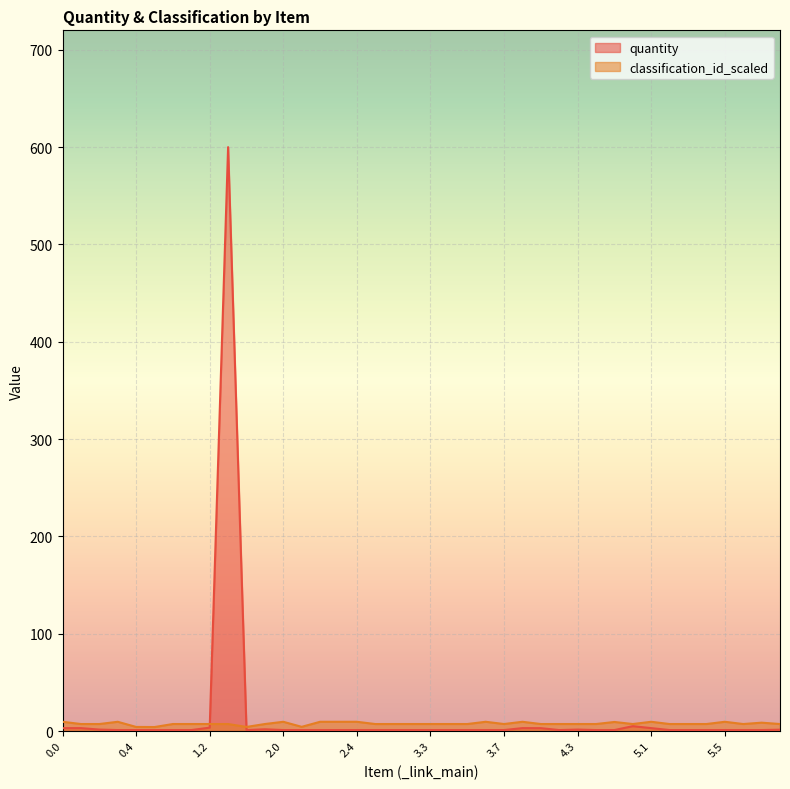

Between 1.0 and 3.7, which series saw the biggest shift?

quantity